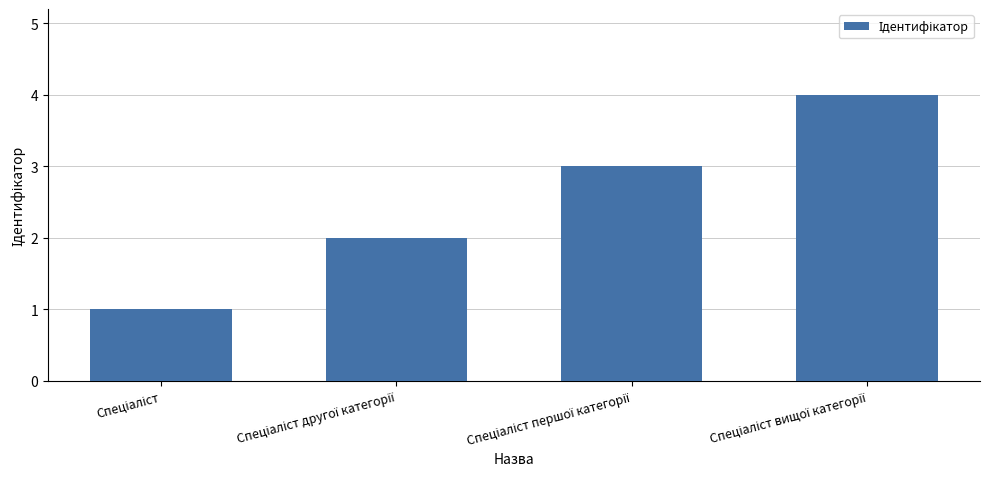

What is the difference between the maximum and minimum values?

3